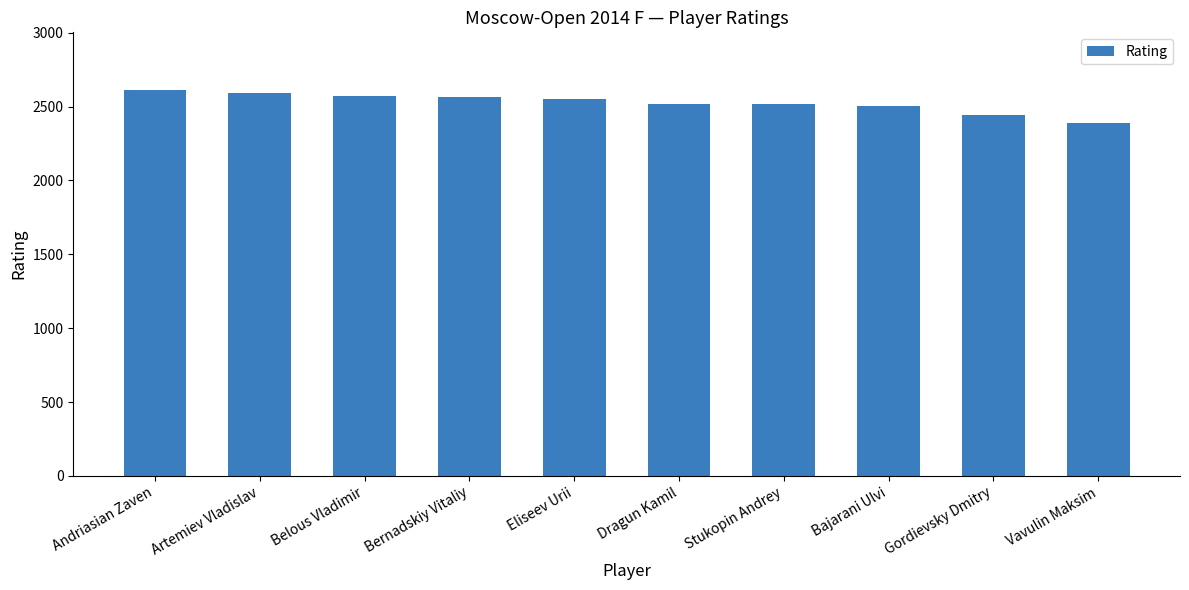

Which has a higher value, Andriasian Zaven or Gordievsky Dmitry?

Andriasian Zaven